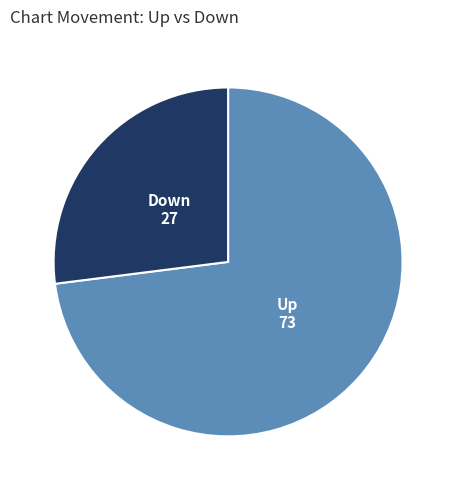

Is it true that Down is 27% of the pie?

True